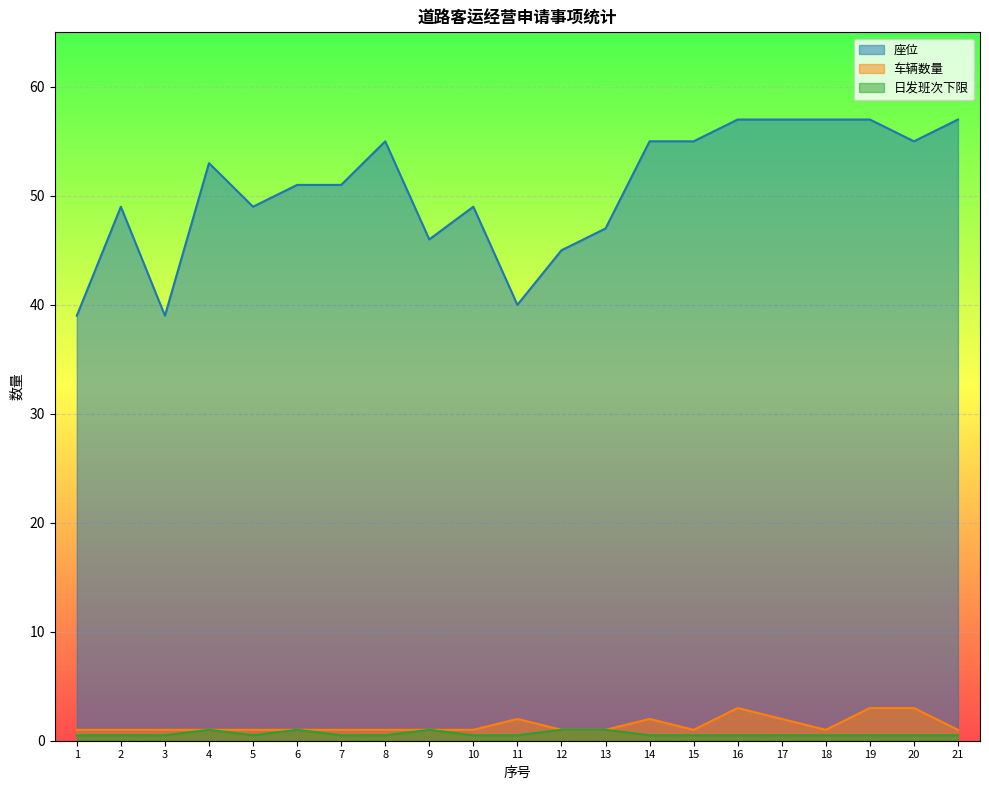

Which label corresponds to the smallest value in the chart?

1